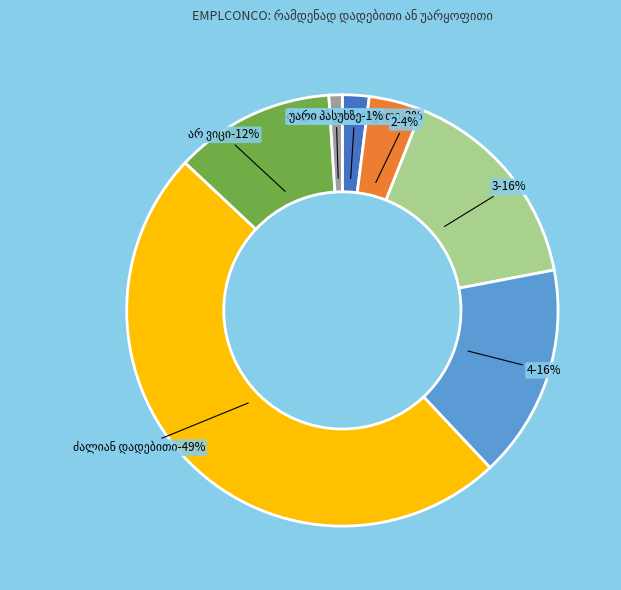

To the nearest percent, what portion does ძალიან უარყოფითი represent?

2%